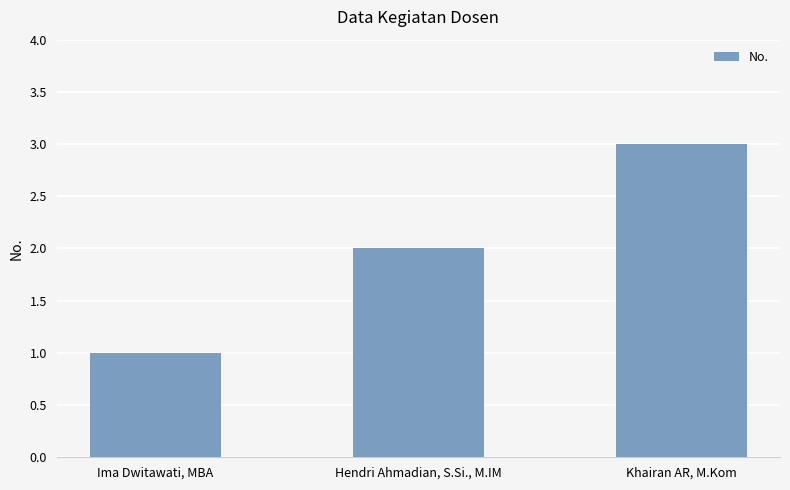

What is the value of the 3rd bar from the left?

3